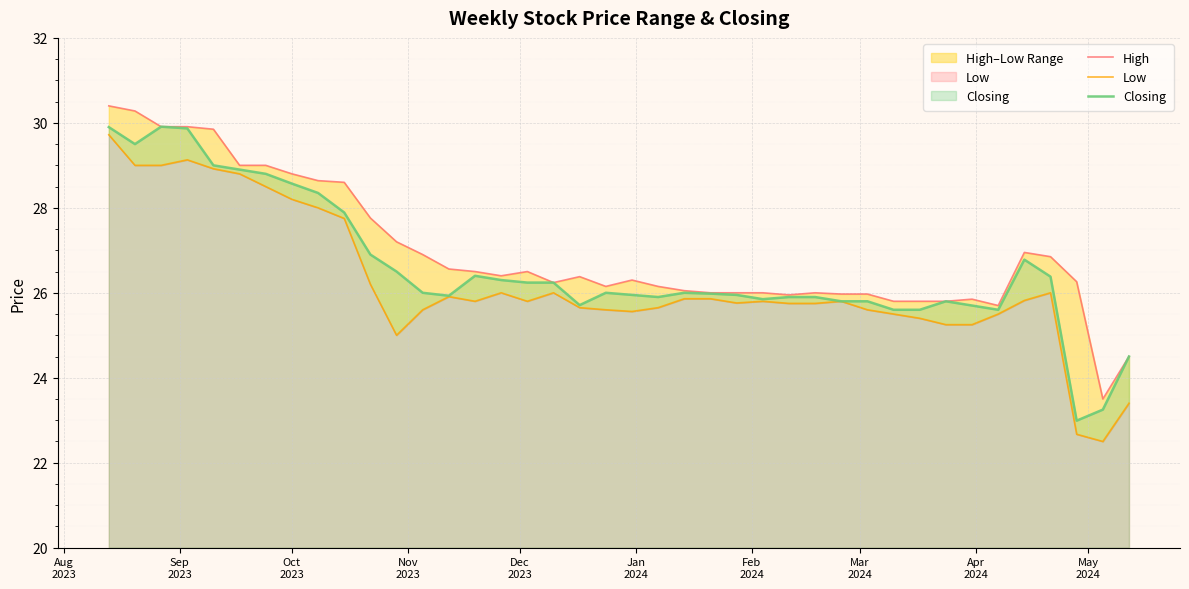

Reading right to left, transcribe all the data shown in this chart.

High: 24.5	23.5	26.3	26.9	26.9	25.7	25.9	25.8	25.8	25.8	26.0	26.0	26.0	25.9	26.0	26.0	26.0	26.1	26.1	26.3	26.1	26.4	26.2	26.5	26.4	26.5	26.6	26.9	27.2	27.8	28.6	28.6	28.8	29.0	29.0	29.9	29.9	29.9	30.3	30.4
Low: 23.4	22.5	22.7	26.0	25.8	25.5	25.2	25.2	25.4	25.5	25.6	25.8	25.8	25.8	25.8	25.8	25.9	25.9	25.6	25.6	25.6	25.6	26.0	25.8	26.0	25.8	25.9	25.6	25.0	26.2	27.8	28.0	28.2	28.5	28.8	28.9	29.1	29.0	29.0	29.7
Closing: 24.5	23.2	23.0	26.4	26.8	25.6	25.7	25.8	25.6	25.6	25.8	25.8	25.9	25.9	25.9	25.9	26.0	26.0	25.9	25.9	26.0	25.7	26.2	26.2	26.3	26.4	25.9	26.0	26.5	26.9	27.9	28.4	28.6	28.8	28.9	29.0	29.9	29.9	29.5	29.9